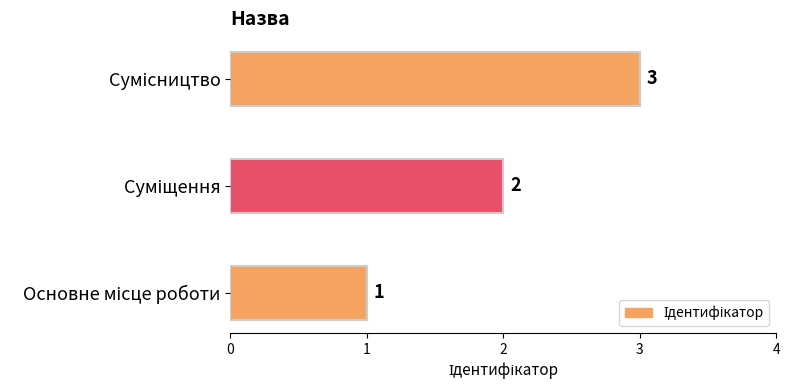

Count the values in the range 1 to 3.

3